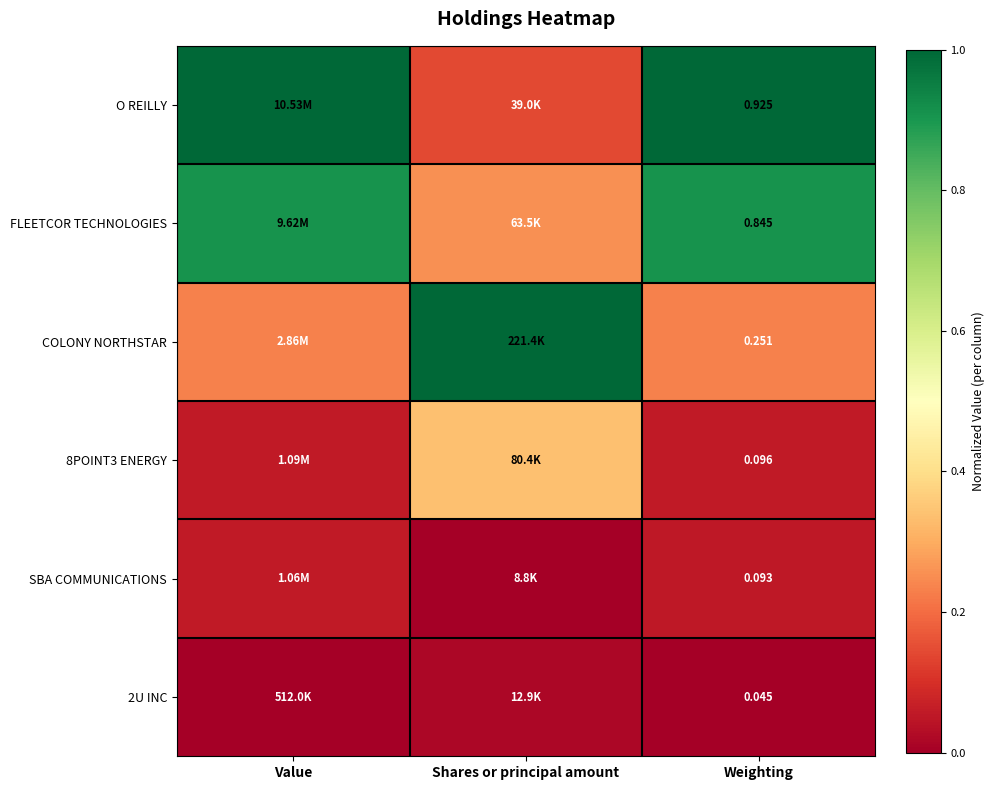

Which series has the largest total across all categories?

O REILLY